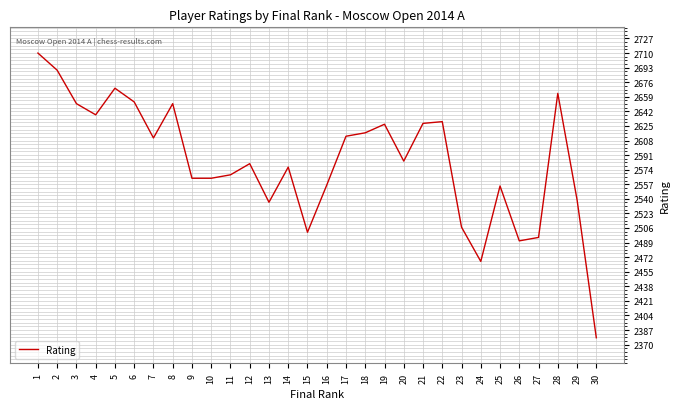

What is the difference between the values at 8 and 26?

160